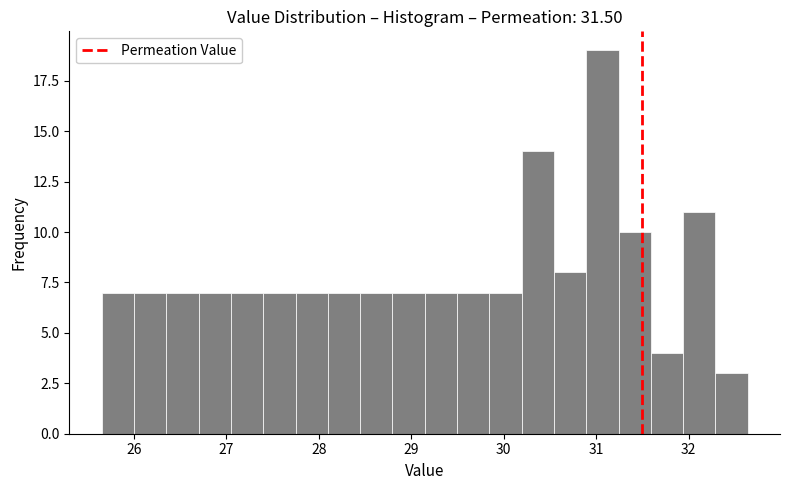

Around what value on the x-axis is the tallest bar? Give the approximate position of its centre, as read against the axis.

31.1